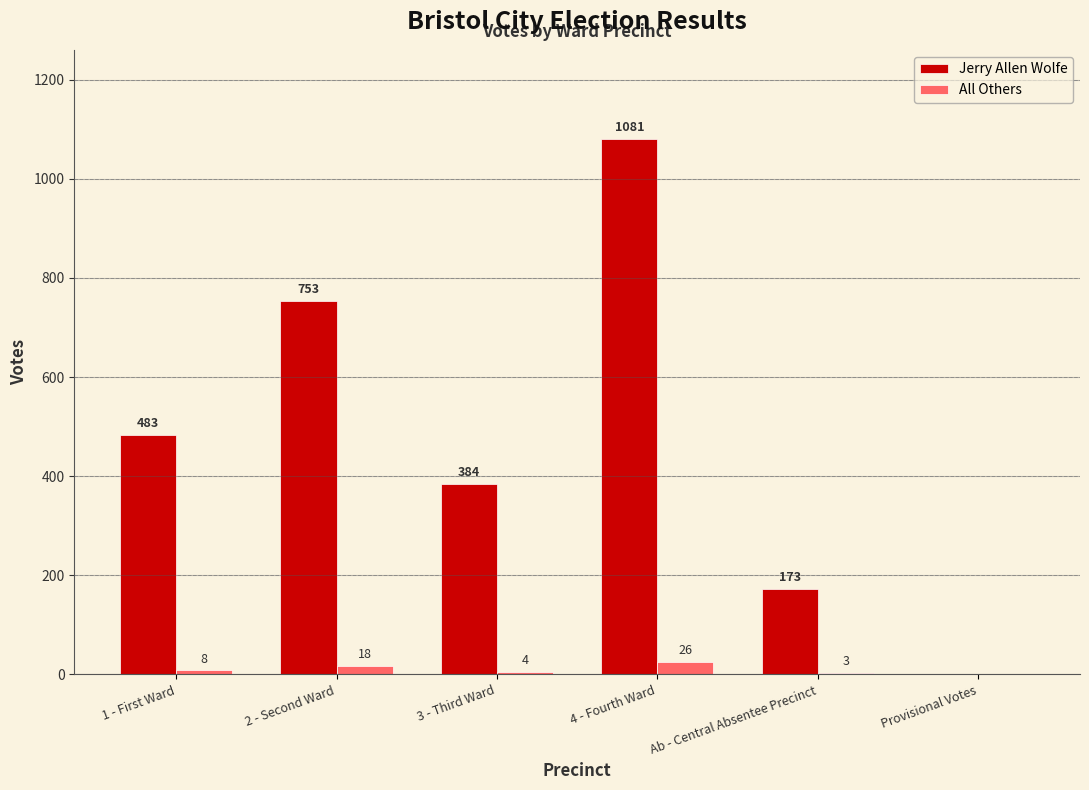

Which series changed the most between 4 - Fourth Ward and Ab - Central Absentee Precinct?

Jerry Allen Wolfe